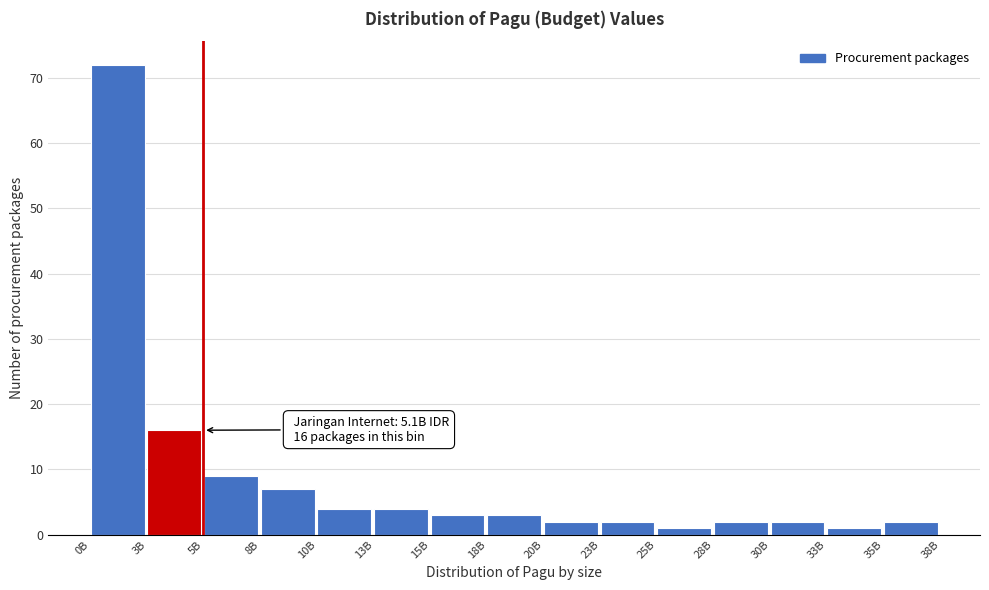

Reading right to left, transcribe all the data shown in this chart.

2	1	2	2	1	2	2	3	3	4	4	7	9	16	72